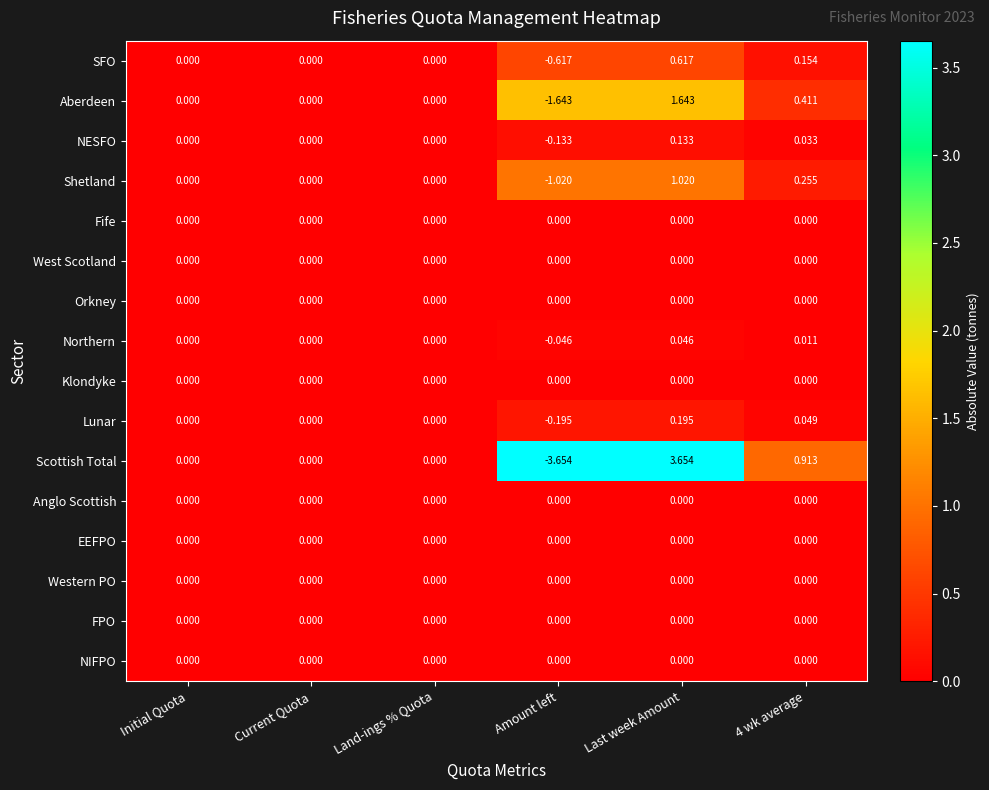

Which category has the lowest value across all series?

Amount left